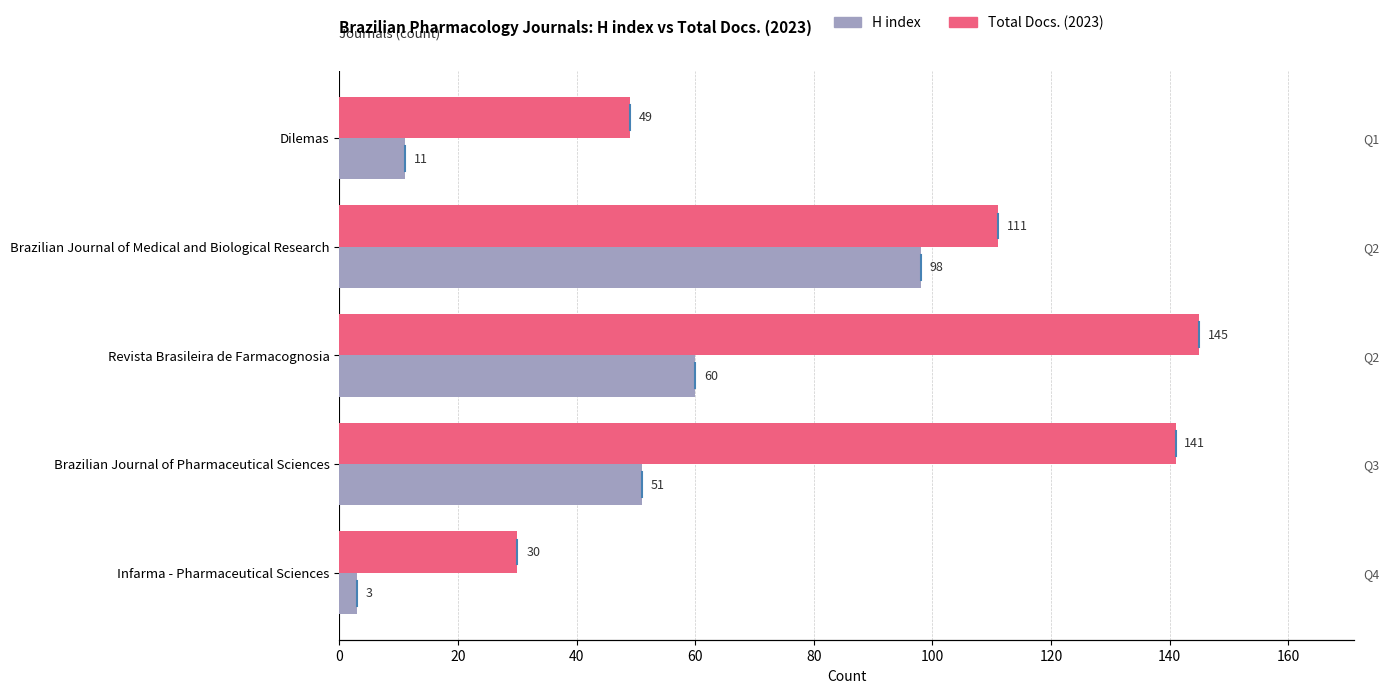

Rank the series by their maximum value, from highest to lowest.

Total Docs. (2023), H index